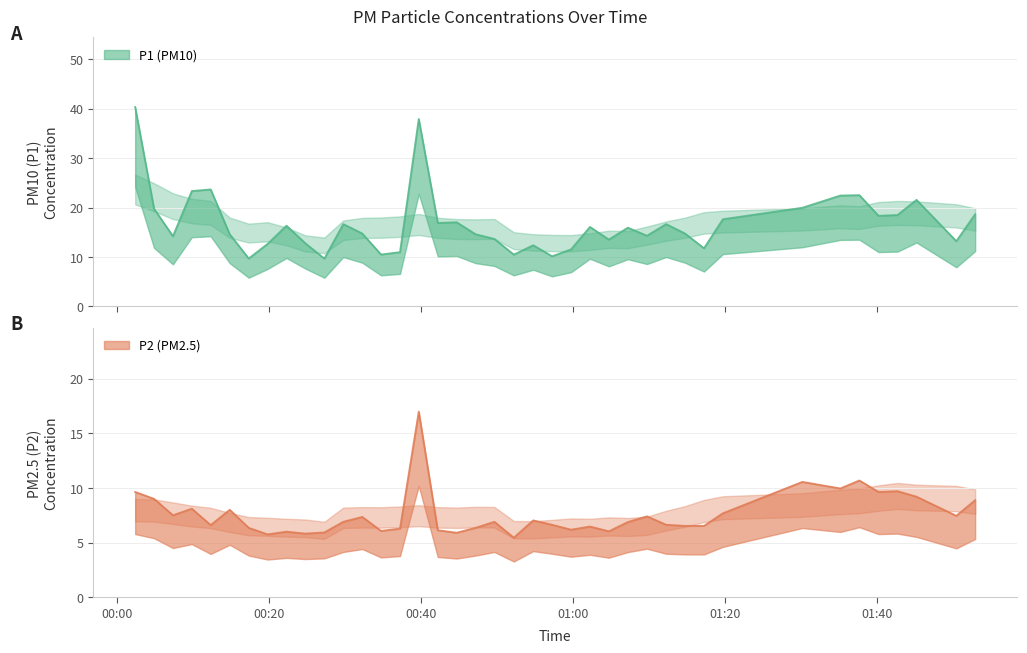

Rank the series at 01:40 from highest to lowest value.

P1, P2